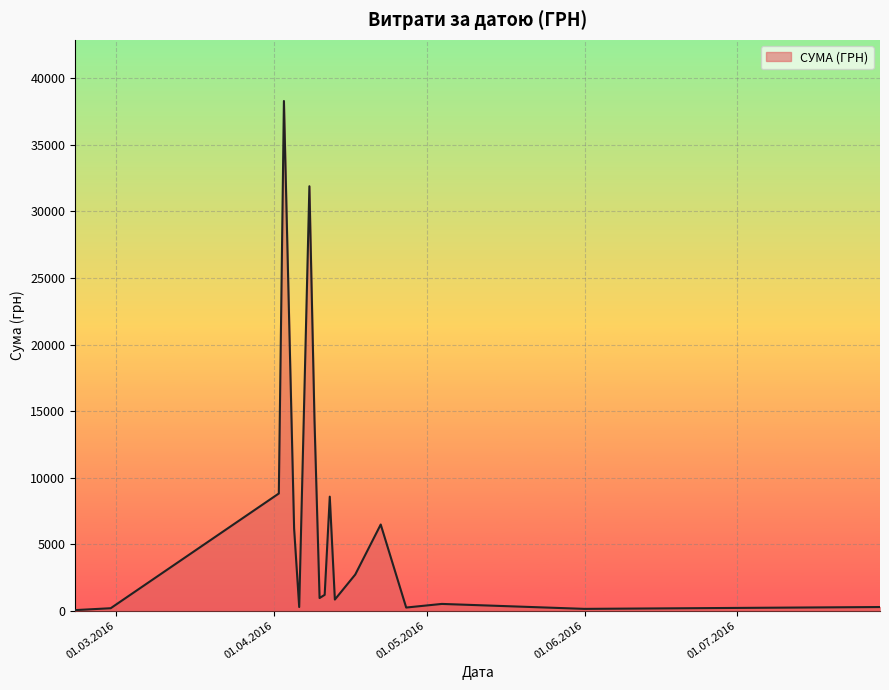

How many lines are shown in the chart?

1